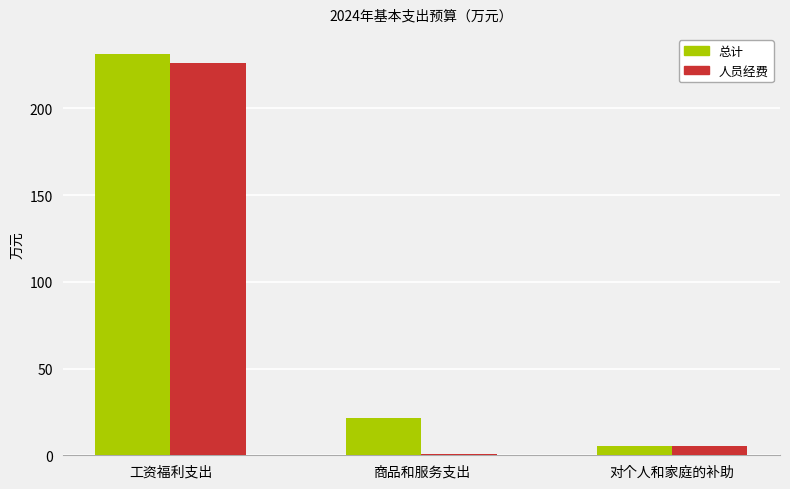

How many values in the 总计 series exceed 21?

2